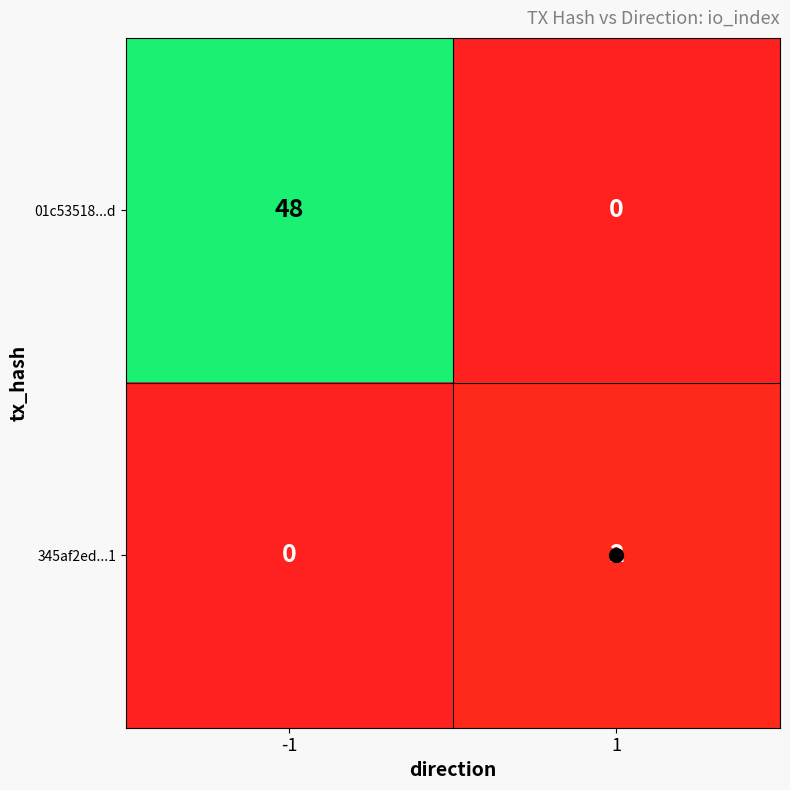

How many data points does each series have?

2